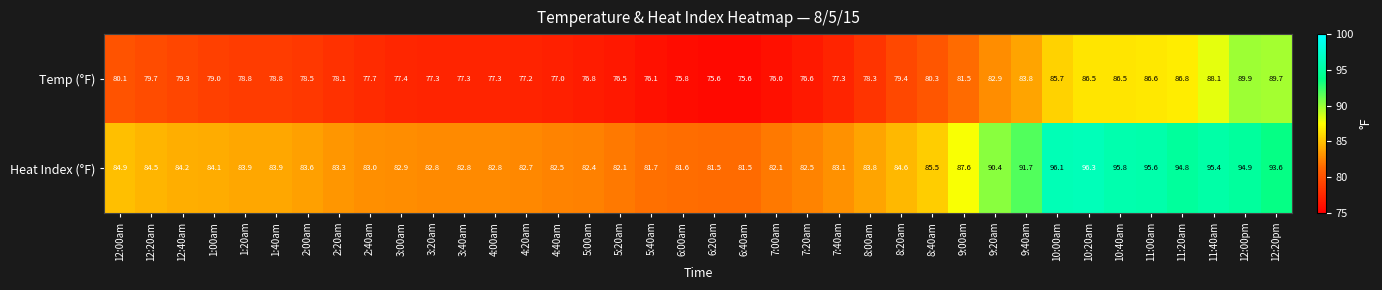

Which series changed the most between 6:40am and 7:40am?

Temp (°F)